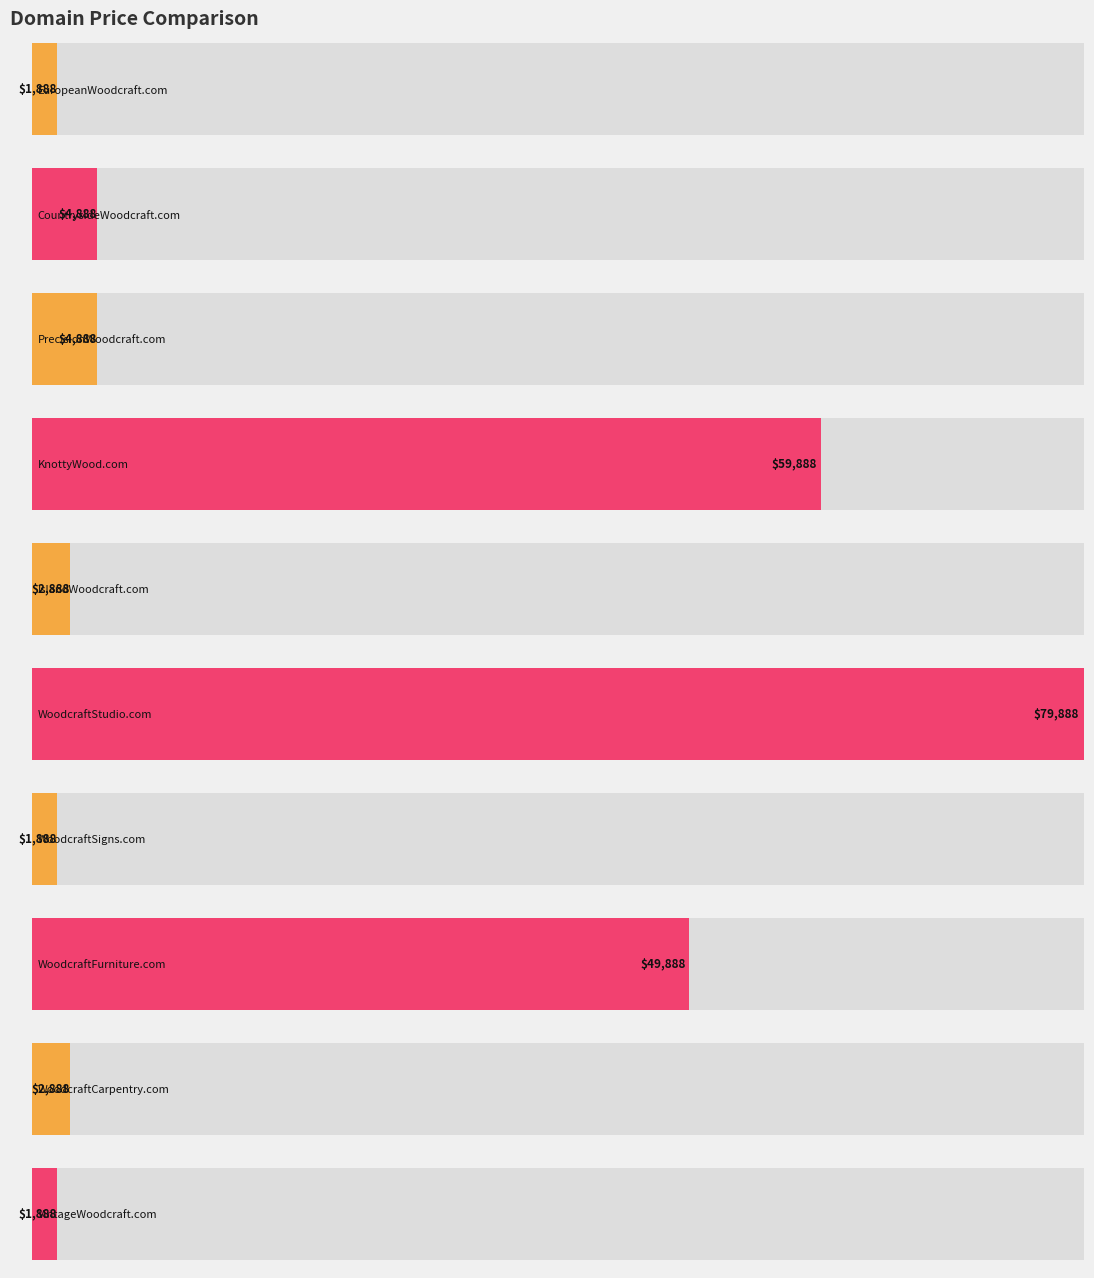

Reading left to right, transcribe all the data shown in this chart.

EuropeanWoodcraft.com=1888	CountrysideWoodcraft.com=4888	PrecisionWoodcraft.com=4888	KnottyWood.com=59888	IslandWoodcraft.com=2888	WoodcraftStudio.com=79888	WoodcraftSigns.com=1888	WoodcraftFurniture.com=49888	WoodcraftCarpentry.com=2888	VintageWoodcraft.com=1888